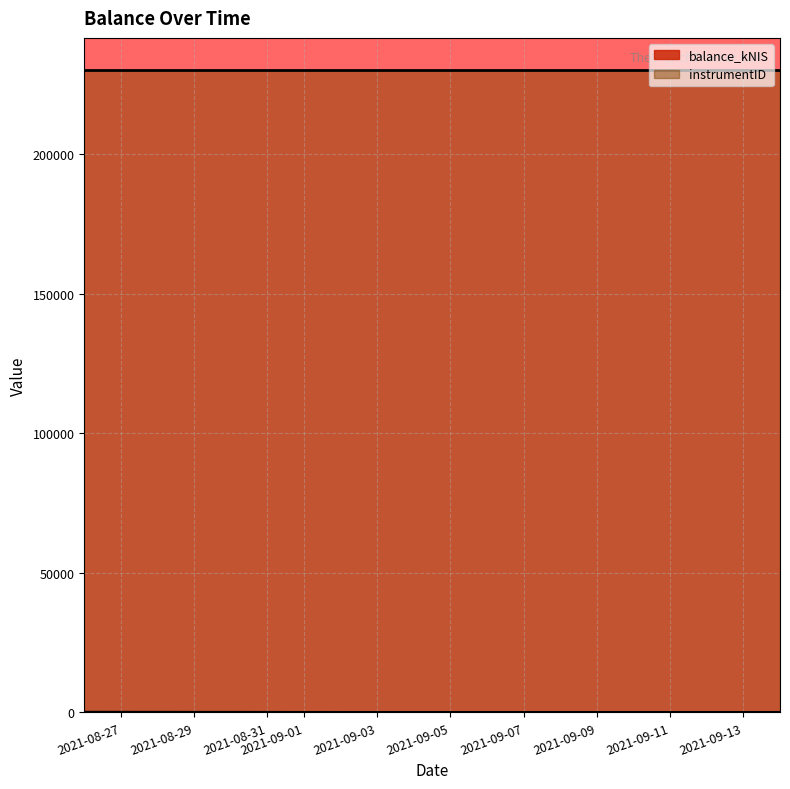

What is the label of the 1st point from the right?

2021-09-14